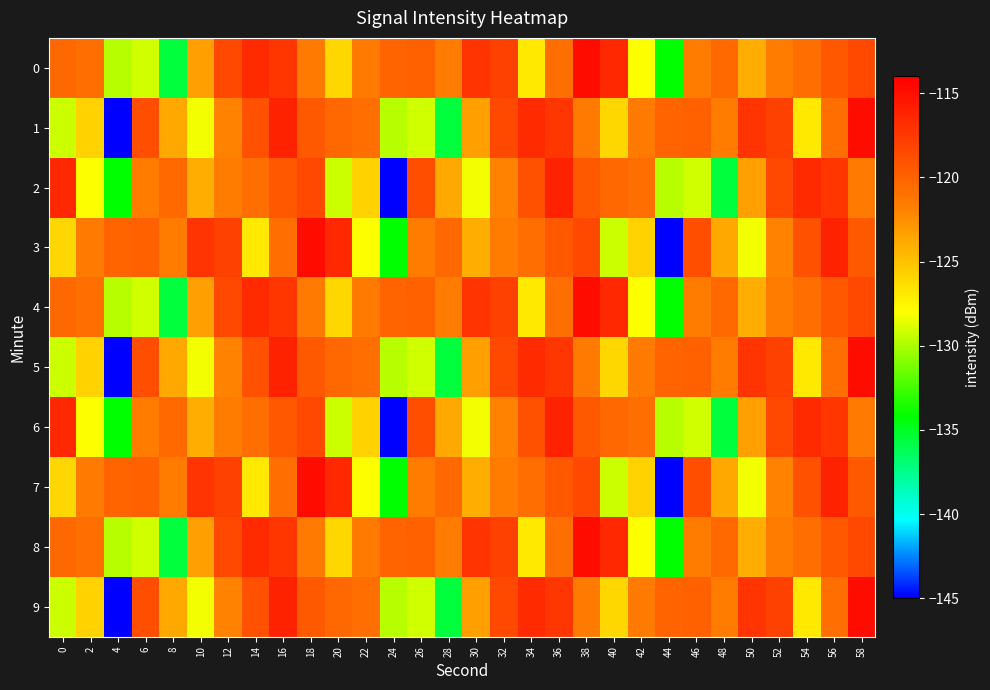

Reading left to right, extract all data points from this chart.

0: 0=-120.3	2=-120.8	4=-129.7	6=-129.0	8=-135.6	10=-123.4	12=-118.4	14=-116.6	16=-117.3	18=-121.5	20=-126.0	22=-121.4	24=-120.1	26=-120.0	28=-121.6	30=-117.2	32=-118.1	34=-126.9	36=-120.7	38=-114.8	40=-116.4	42=-128.0	44=-134.2	46=-121.6	48=-120.5	50=-124.0	52=-121.6	54=-120.8	56=-119.4	58=-118.5
1: 0=-129.2	2=-125.8	4=-144.9	6=-118.8	8=-123.7	10=-128.2	12=-121.9	14=-119.0	16=-116.1	18=-119.5	20=-120.3	22=-120.8	24=-129.7	26=-129.0	28=-135.6	30=-123.4	32=-118.4	34=-116.6	36=-117.3	38=-121.5	40=-126.0	42=-121.4	44=-120.1	46=-120.0	48=-121.6	50=-117.2	52=-118.1	54=-126.9	56=-120.7	58=-114.8
2: 0=-116.4	2=-128.0	4=-134.2	6=-121.6	8=-120.5	10=-124.0	12=-121.6	14=-120.8	16=-119.4	18=-118.5	20=-129.2	22=-125.8	24=-144.9	26=-118.8	28=-123.7	30=-128.2	32=-121.9	34=-119.0	36=-116.1	38=-119.5	40=-120.3	42=-120.8	44=-129.7	46=-129.0	48=-135.6	50=-123.4	52=-118.4	54=-116.6	56=-117.3	58=-121.5
3: 0=-126.0	2=-121.4	4=-120.1	6=-120.0	8=-121.6	10=-117.2	12=-118.1	14=-126.9	16=-120.7	18=-114.8	20=-116.4	22=-128.0	24=-134.2	26=-121.6	28=-120.5	30=-124.0	32=-121.6	34=-120.8	36=-119.4	38=-118.5	40=-129.2	42=-125.8	44=-144.9	46=-118.8	48=-123.7	50=-128.2	52=-121.9	54=-119.0	56=-116.1	58=-119.5
4: 0=-120.3	2=-120.8	4=-129.7	6=-129.0	8=-135.6	10=-123.4	12=-118.4	14=-116.6	16=-117.3	18=-121.5	20=-126.0	22=-121.4	24=-120.1	26=-120.0	28=-121.6	30=-117.2	32=-118.1	34=-126.9	36=-120.7	38=-114.8	40=-116.4	42=-128.0	44=-134.2	46=-121.6	48=-120.5	50=-124.0	52=-121.6	54=-120.8	56=-119.4	58=-118.5
5: 0=-129.2	2=-125.8	4=-144.9	6=-118.8	8=-123.7	10=-128.2	12=-121.9	14=-119.0	16=-116.1	18=-119.5	20=-120.3	22=-120.8	24=-129.7	26=-129.0	28=-135.6	30=-123.4	32=-118.4	34=-116.6	36=-117.3	38=-121.5	40=-126.0	42=-121.4	44=-120.1	46=-120.0	48=-121.6	50=-117.2	52=-118.1	54=-126.9	56=-120.7	58=-114.8
6: 0=-116.4	2=-128.0	4=-134.2	6=-121.6	8=-120.5	10=-124.0	12=-121.6	14=-120.8	16=-119.4	18=-118.5	20=-129.2	22=-125.8	24=-144.9	26=-118.8	28=-123.7	30=-128.2	32=-121.9	34=-119.0	36=-116.1	38=-119.5	40=-120.3	42=-120.8	44=-129.7	46=-129.0	48=-135.6	50=-123.4	52=-118.4	54=-116.6	56=-117.3	58=-121.5
7: 0=-126.0	2=-121.4	4=-120.1	6=-120.0	8=-121.6	10=-117.2	12=-118.1	14=-126.9	16=-120.7	18=-114.8	20=-116.4	22=-128.0	24=-134.2	26=-121.6	28=-120.5	30=-124.0	32=-121.6	34=-120.8	36=-119.4	38=-118.5	40=-129.2	42=-125.8	44=-144.9	46=-118.8	48=-123.7	50=-128.2	52=-121.9	54=-119.0	56=-116.1	58=-119.5
8: 0=-120.3	2=-120.8	4=-129.7	6=-129.0	8=-135.6	10=-123.4	12=-118.4	14=-116.6	16=-117.3	18=-121.5	20=-126.0	22=-121.4	24=-120.1	26=-120.0	28=-121.6	30=-117.2	32=-118.1	34=-126.9	36=-120.7	38=-114.8	40=-116.4	42=-128.0	44=-134.2	46=-121.6	48=-120.5	50=-124.0	52=-121.6	54=-120.8	56=-119.4	58=-118.5
9: 0=-129.2	2=-125.8	4=-144.9	6=-118.8	8=-123.7	10=-128.2	12=-121.9	14=-119.0	16=-116.1	18=-119.5	20=-120.3	22=-120.8	24=-129.7	26=-129.0	28=-135.6	30=-123.4	32=-118.4	34=-116.6	36=-117.3	38=-121.5	40=-126.0	42=-121.4	44=-120.1	46=-120.0	48=-121.6	50=-117.2	52=-118.1	54=-126.9	56=-120.7	58=-114.8